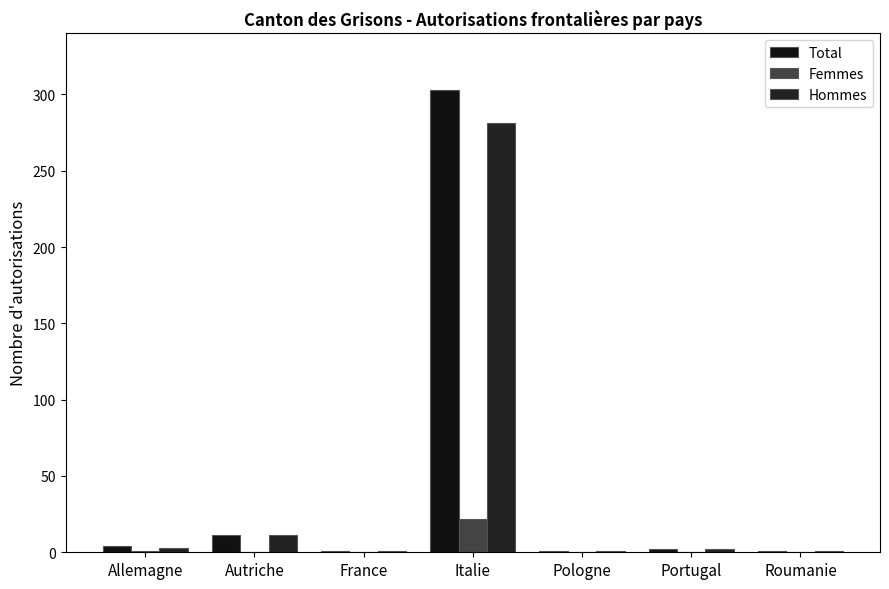

The value of Hommes at Pologne is 1. True or false?

True